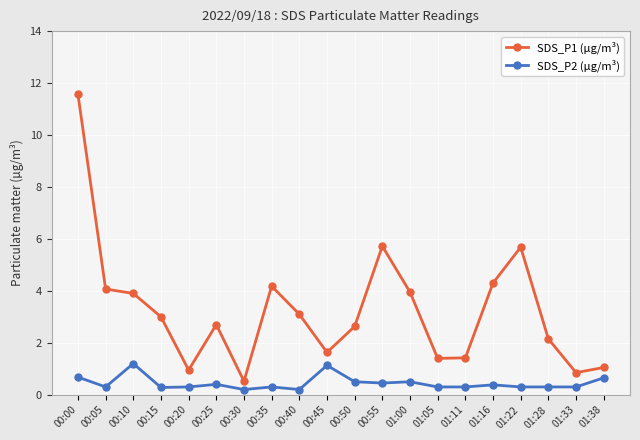

What is the sum of all SDS_P2 (µg/m³) values?

9.0